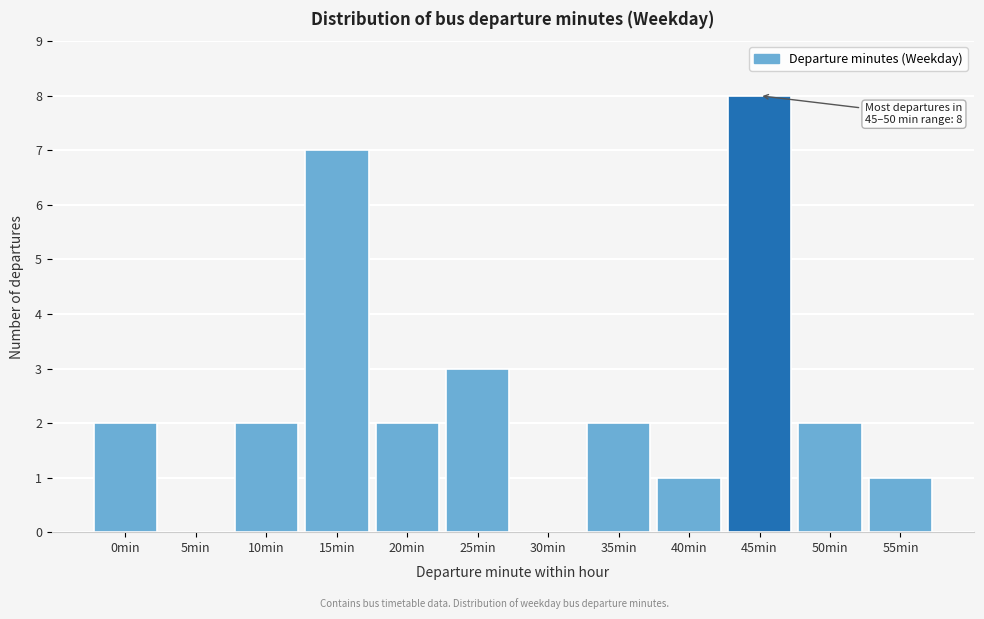

Reading left to right, extract all data points from this chart.

0min=2	5min=0	10min=2	15min=7	20min=2	25min=3	30min=0	35min=2	40min=1	45min=8	50min=2	55min=1